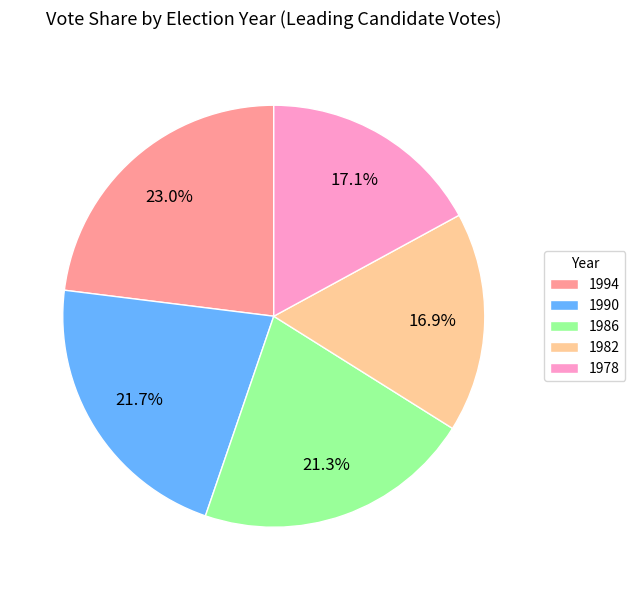

Is there a majority slice in this chart?

No